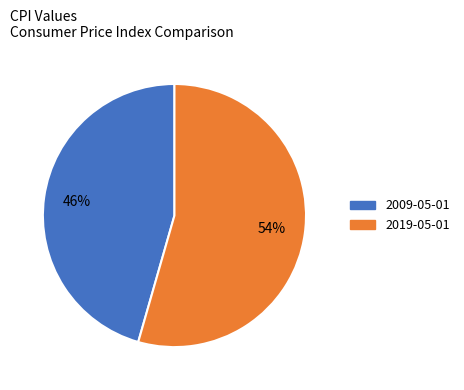

To the nearest percent, what percentage of the pie is 2009-05-01?

46%